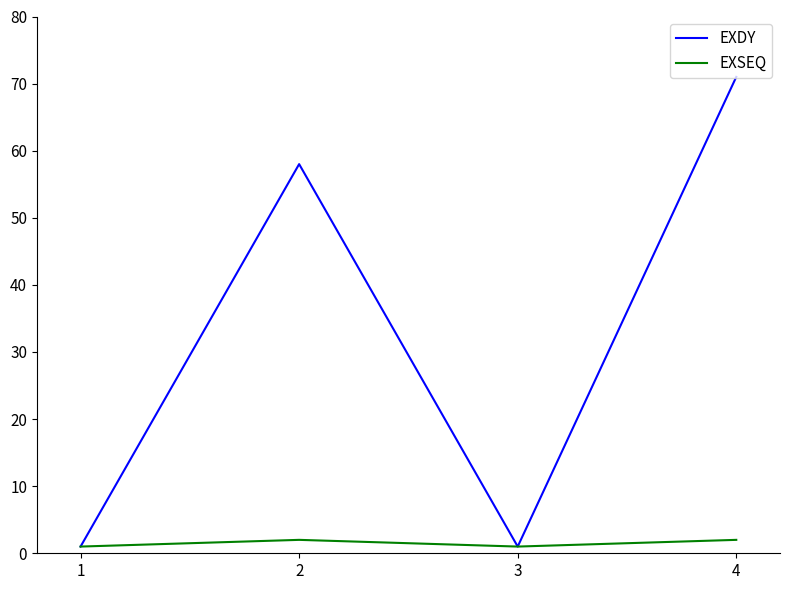

The EXSEQ series shows 2 at 4. True or false?

True